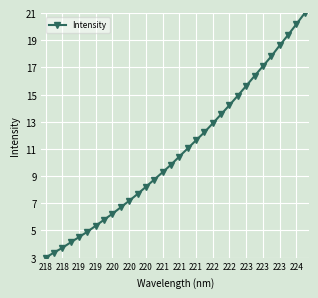

What is the value of the 8th point from the left?

5.8